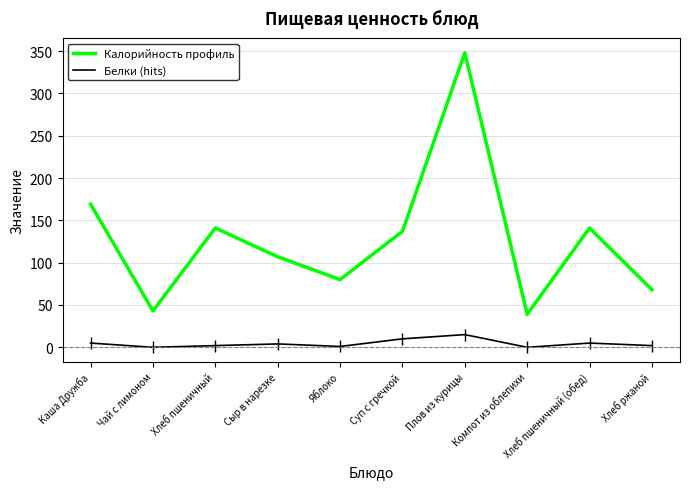

What is the spread (max minus min) of values at Чай с лимоном?

43